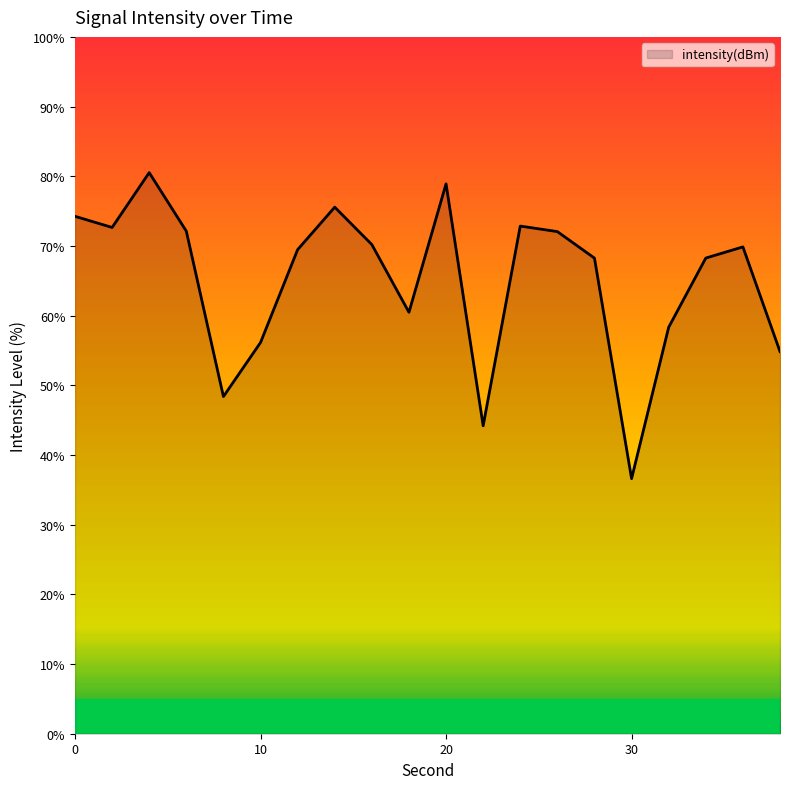

What is the smallest value displayed?

36.6